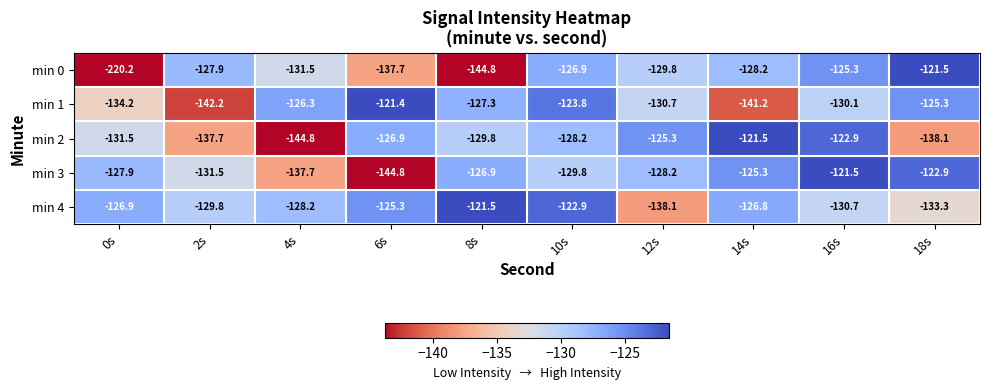

At 10s, list the series in order from largest to smallest.

min 4, min 1, min 0, min 2, min 3